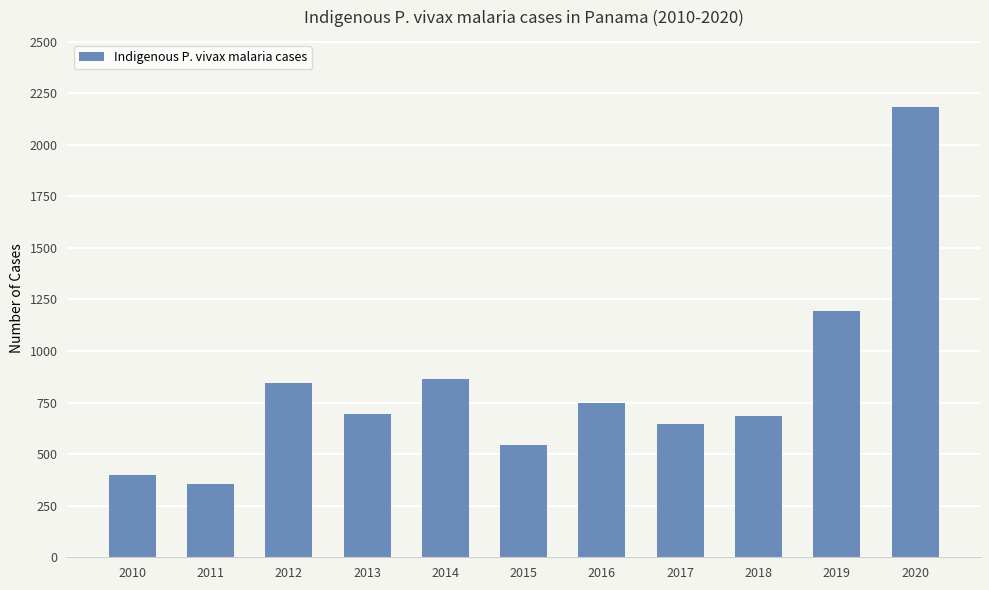

What is the difference between the values at 2019 and 2013?

500